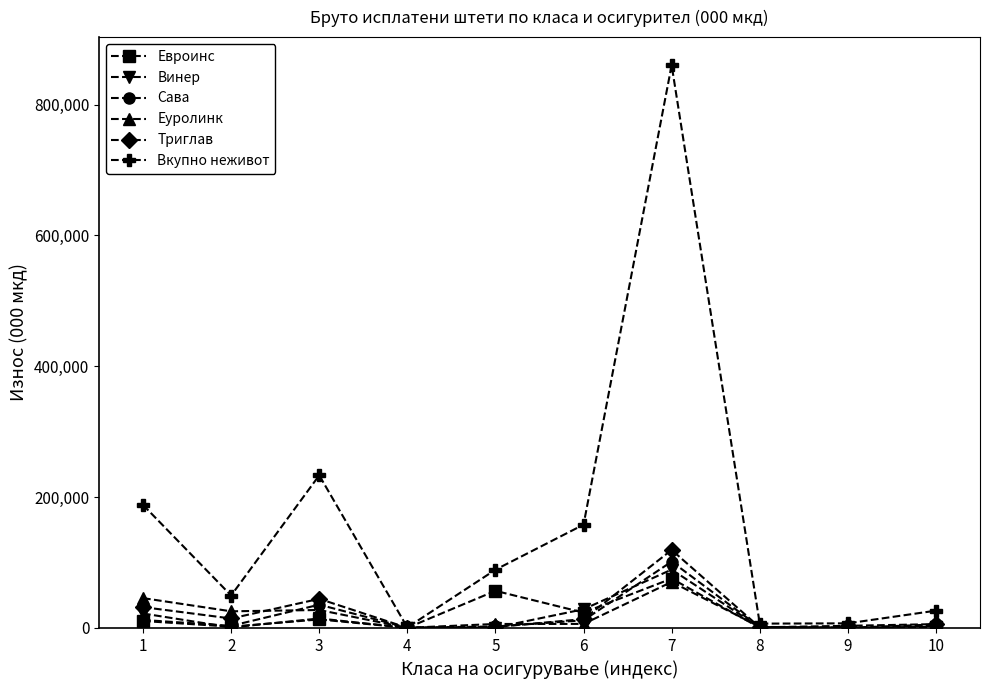

At which category does Евроинс reach its first local peak?

3